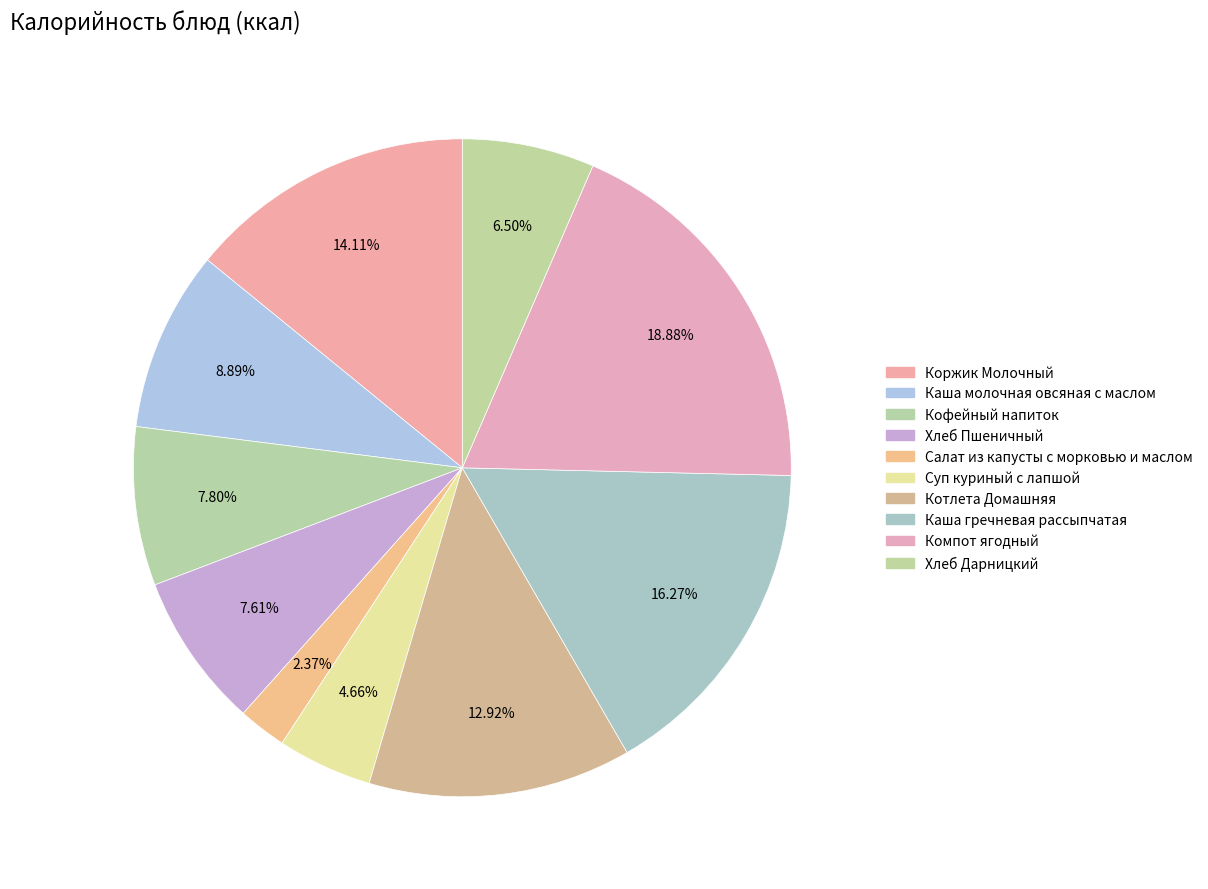

How many segments does this pie chart have?

10